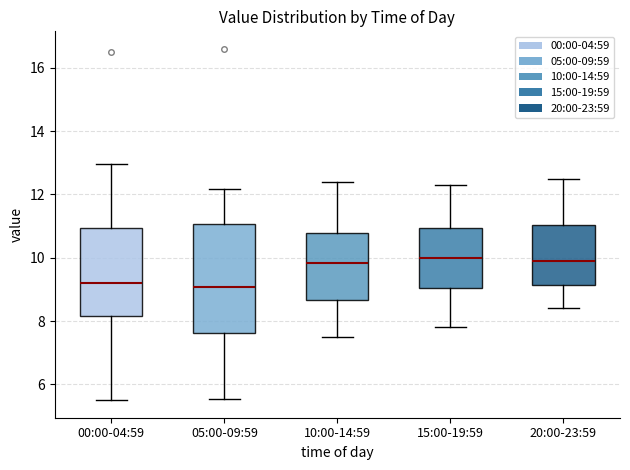

Reading left to right, read every box against the y-axis: the position of its median line, the range the box covers, and the ends of its whiskers. The values are not printed on the chart, so give them approximately, as read against the axis.

00:00-04:59: median 9.2, box 8.2 to 11.0, whiskers 5.6 to 13.0
05:00-09:59: median 9.0, box 7.6 to 11.0, whiskers 5.6 to 12.2
10:00-14:59: median 9.8, box 8.6 to 10.8, whiskers 7.6 to 12.4
15:00-19:59: median 10.0, box 9.0 to 11.0, whiskers 7.8 to 12.4
20:00-23:59: median 10.0, box 9.2 to 11.0, whiskers 8.4 to 12.6